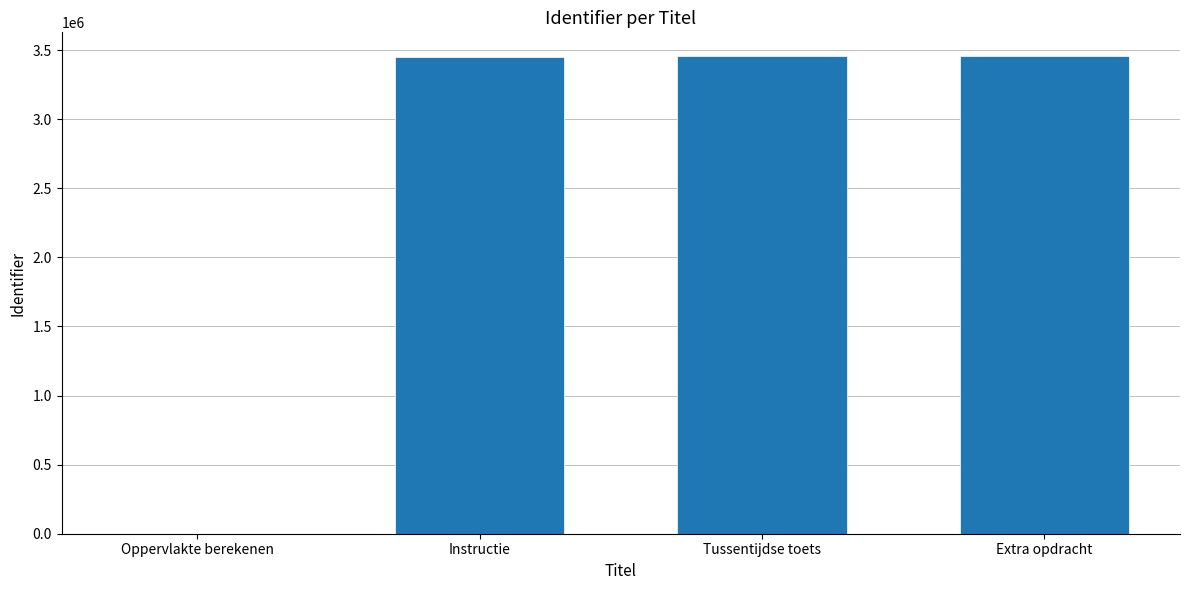

The chart shows a value of 3456387 at Tussentijdse toets. True or false?

True